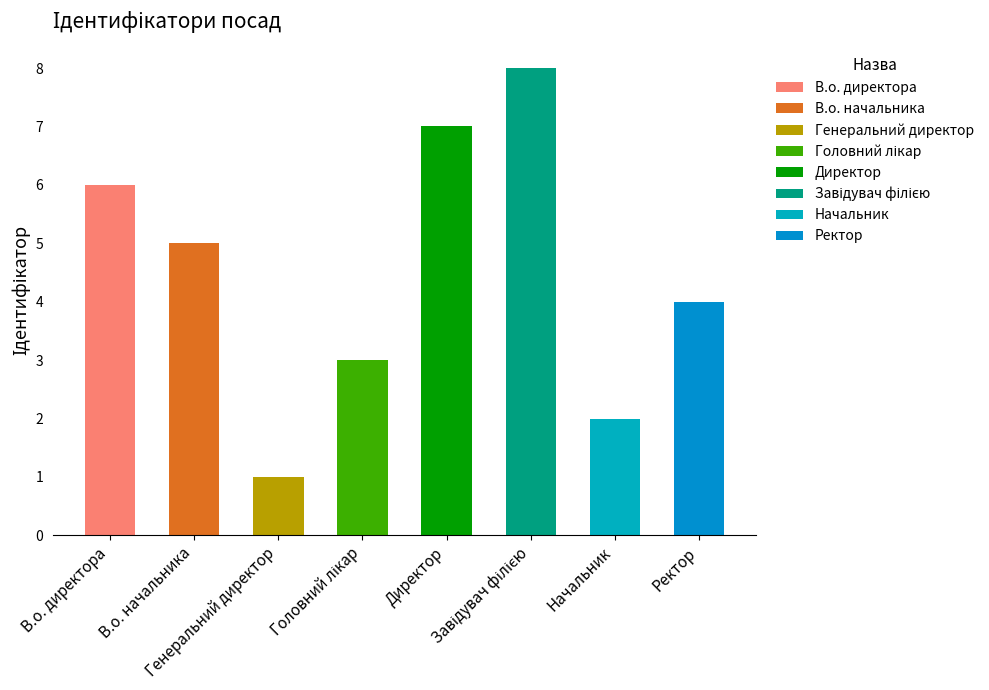

What is the label of the 1st bar from the left?

В.о. директора